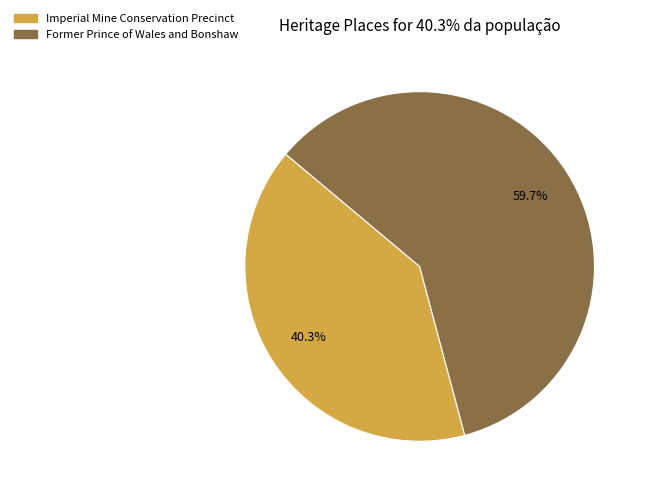

What is the largest slice in the pie chart?

Former Prince of Wales and Bonshaw